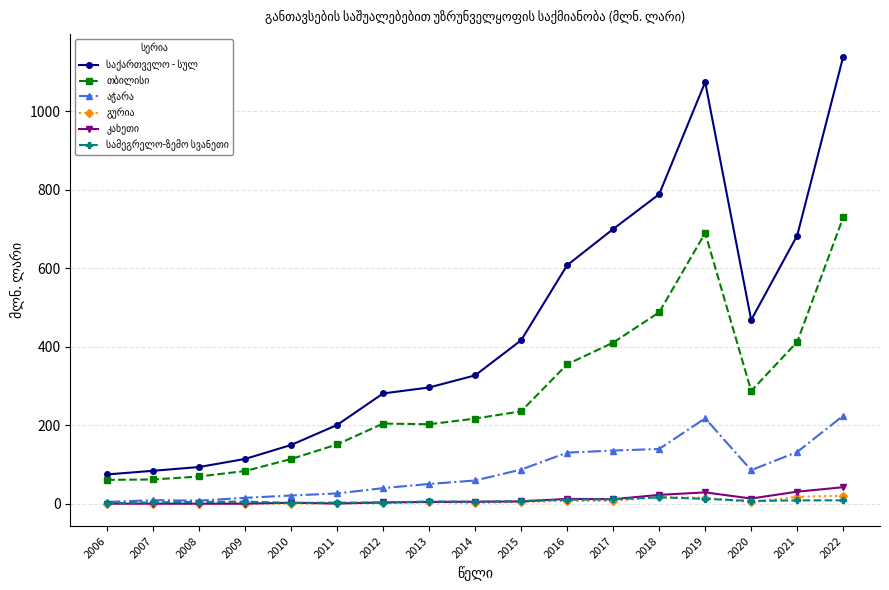

What is the maximum value shown in the chart?

1139.3